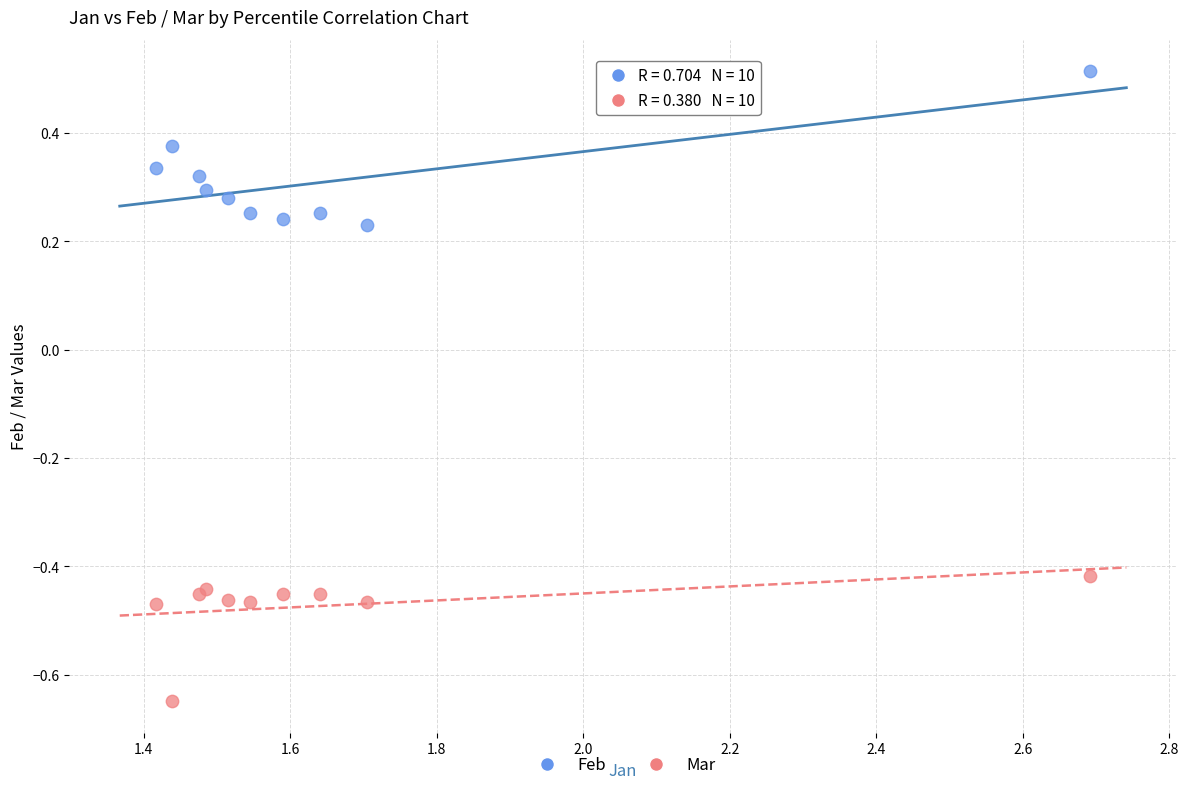

Which series reaches the minimum Y coordinate?

Mar